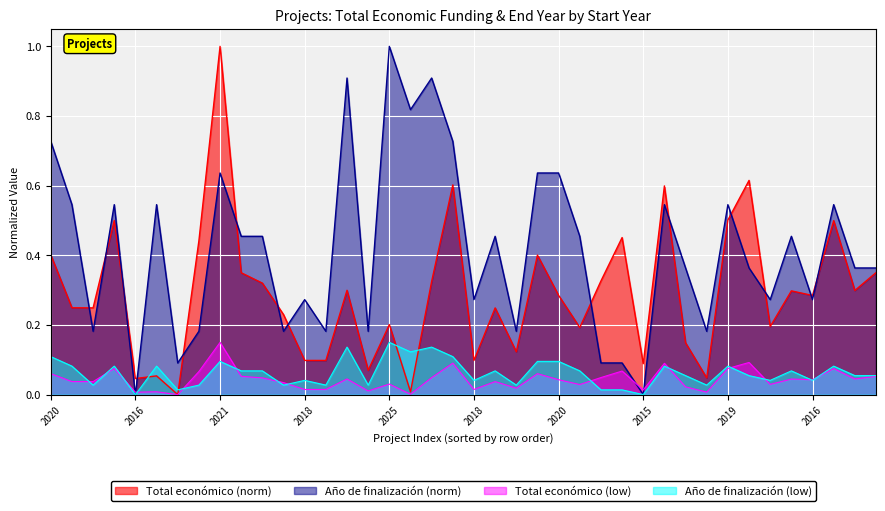

What are all the series names shown in the legend?

Total económico (norm), Año de finalización (norm), Total económico (low), Año de finalización (low)